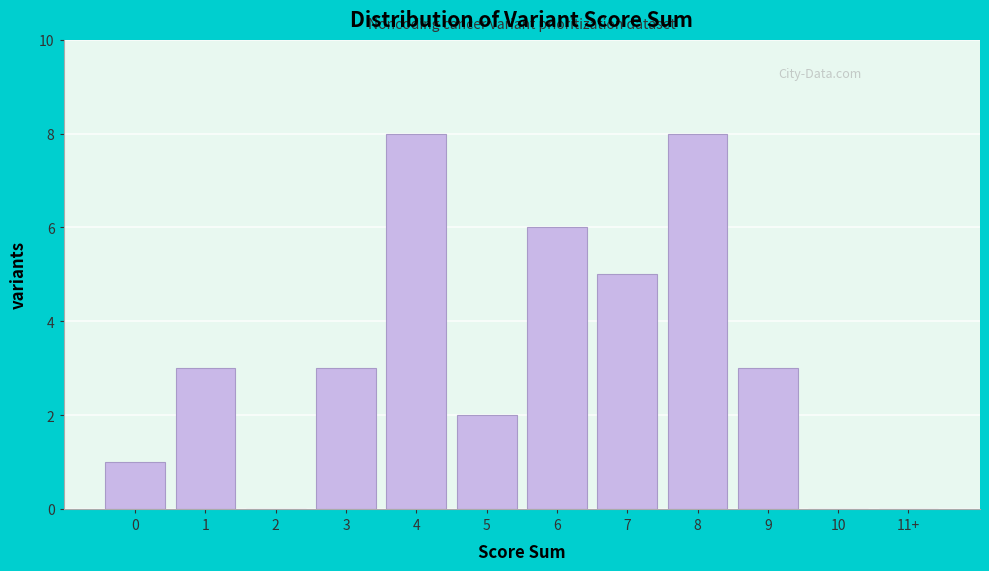

Reading left to right, what are all the values shown in this chart?

0=1	1=3	2=0	3=3	4=8	5=2	6=6	7=5	8=8	9=3	10=0	11+=0